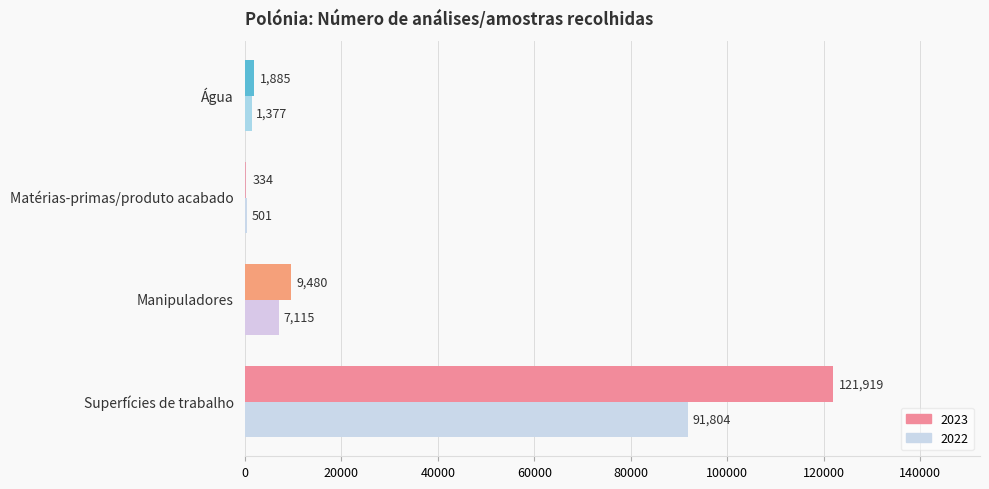

Is the value of 2022 at Matérias-primas/produto acabado greater than the value of 2023 at Matérias-primas/produto acabado?

Yes